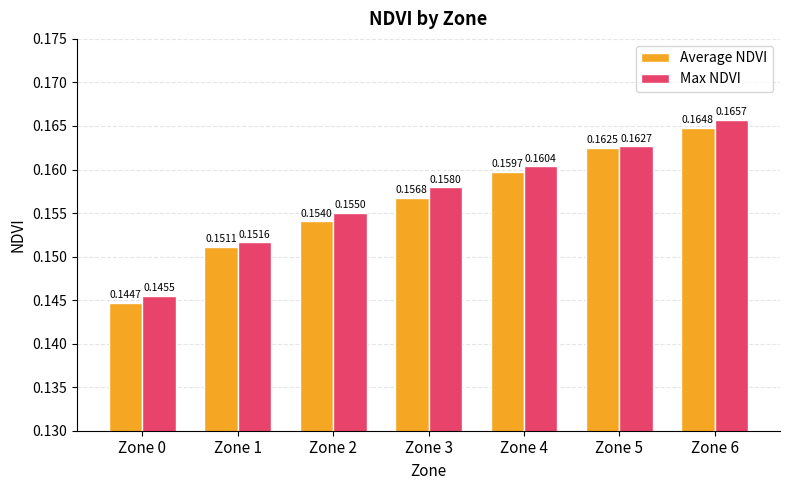

Which category has the lowest value in the Average NDVI series?

Zone 0